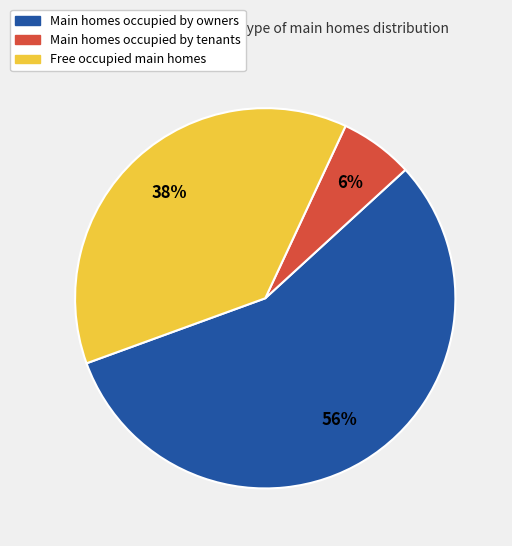

Is there a majority slice in this chart?

Yes